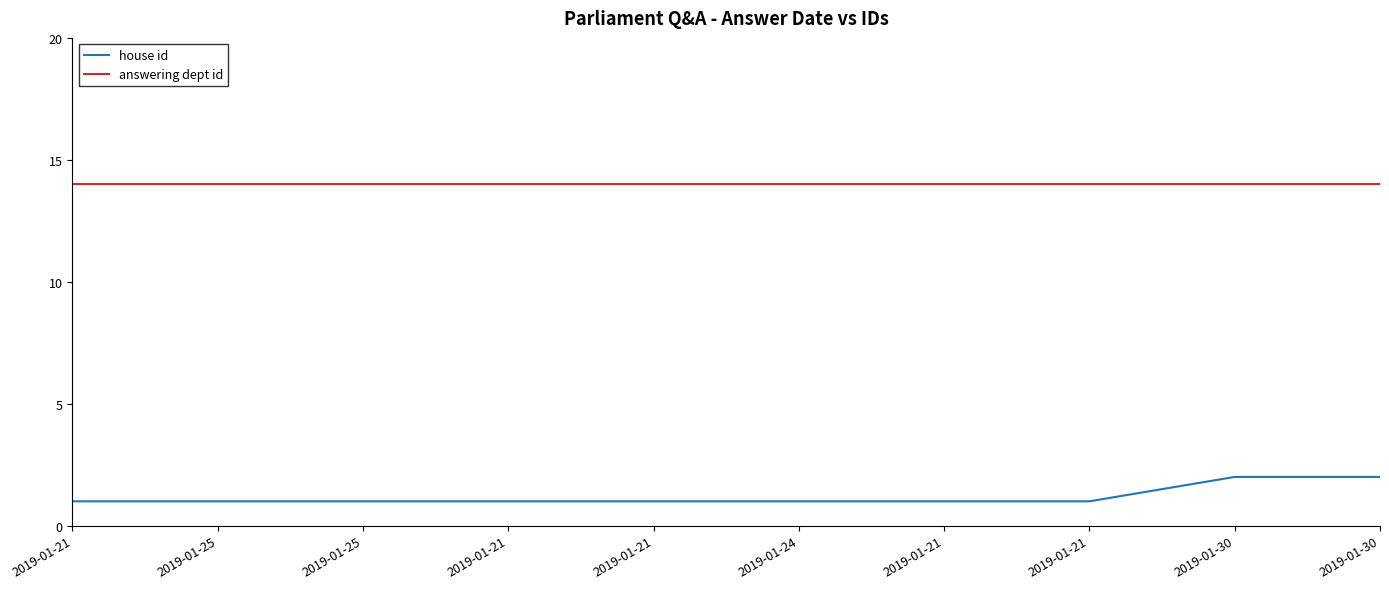

What are all the series names shown in the legend?

house id, answering dept id